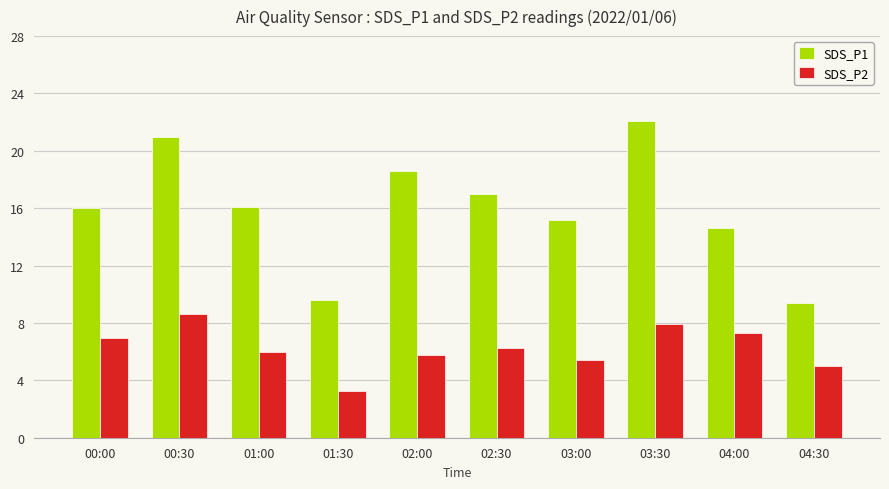

Which series has the widest spread of values?

SDS_P1